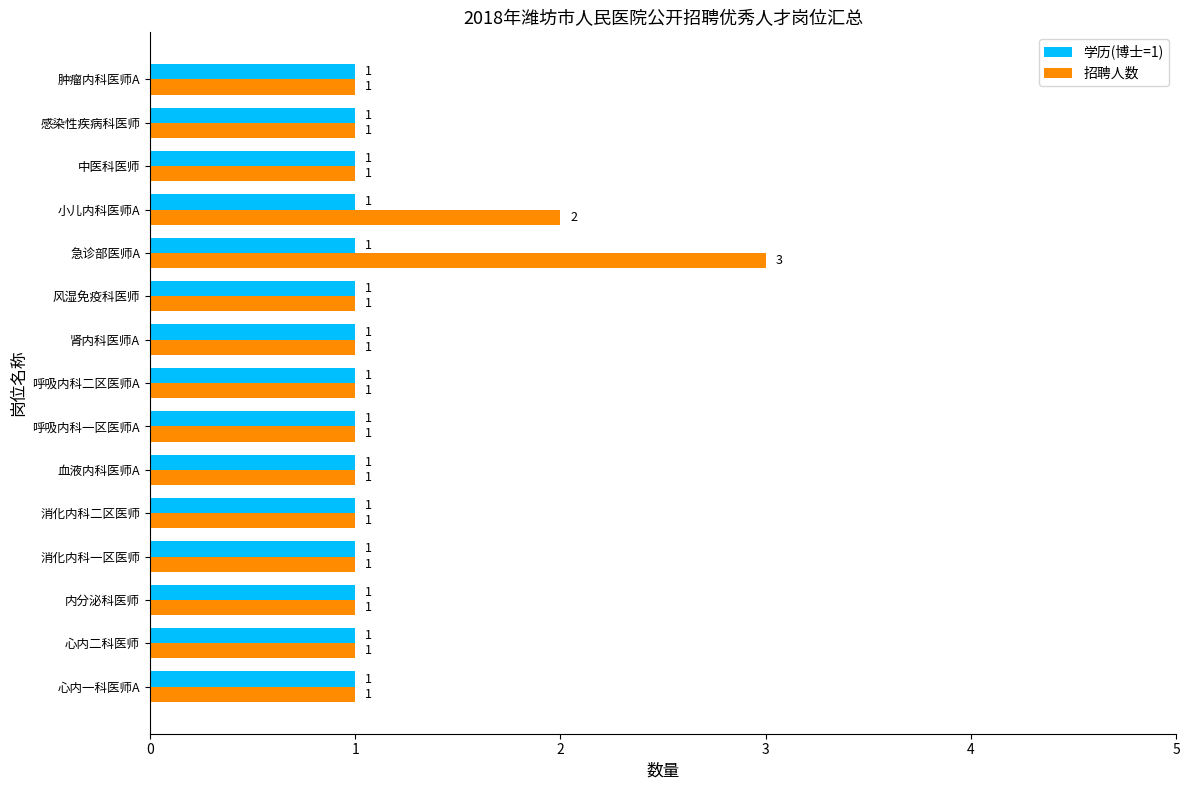

Which series has the largest total across all categories?

招聘人数